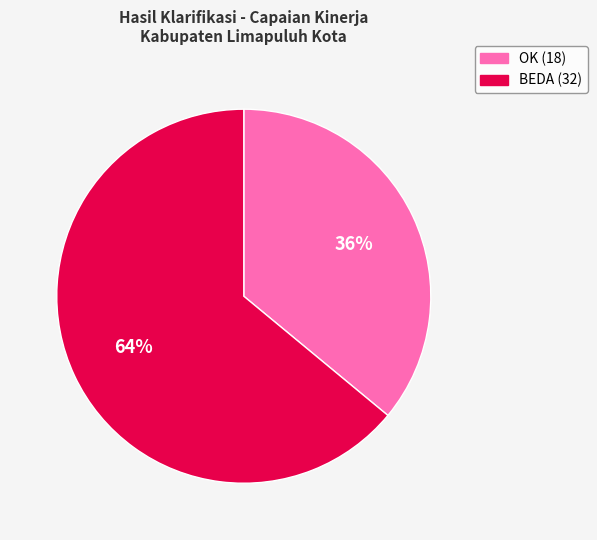

What percentage is the BEDA slice, to the nearest percent?

64%